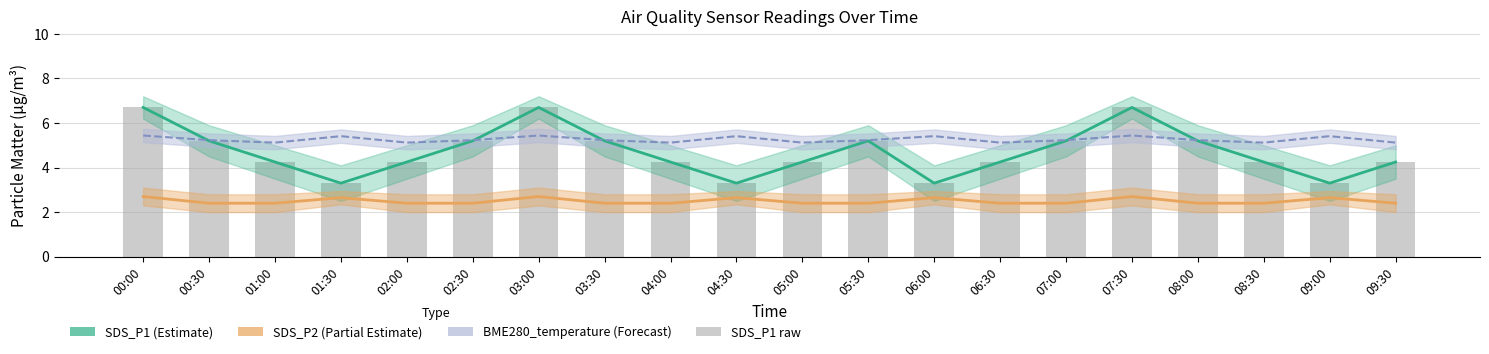

What is the label of the 20th bar from the left?

09:30